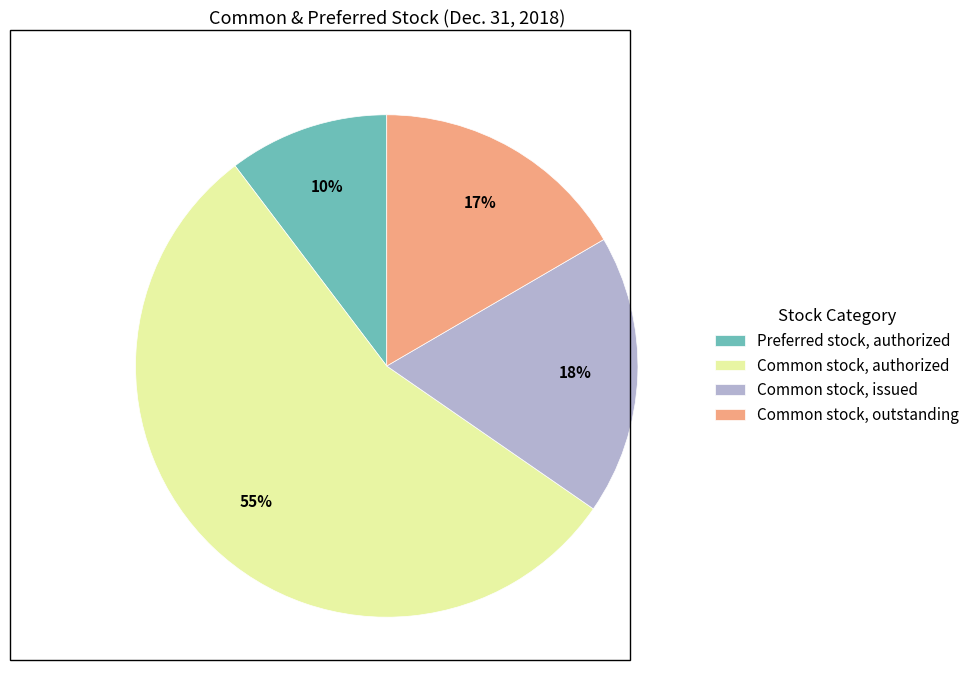

Which slice is the largest?

Common stock, authorized